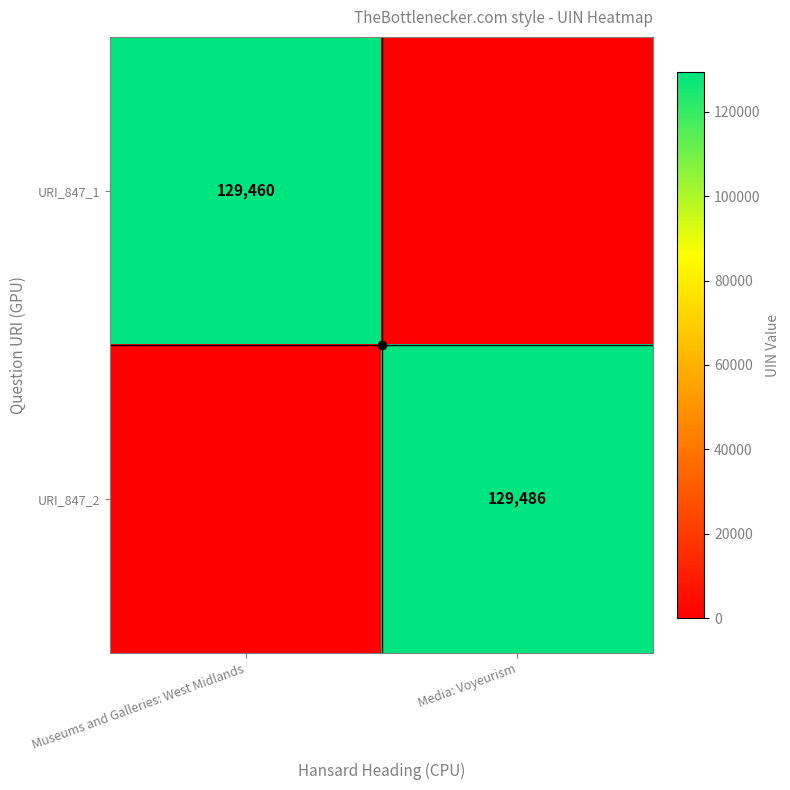

Is it true that URI_847_1 equals 71502 at Museums and Galleries: West Midlands?

False